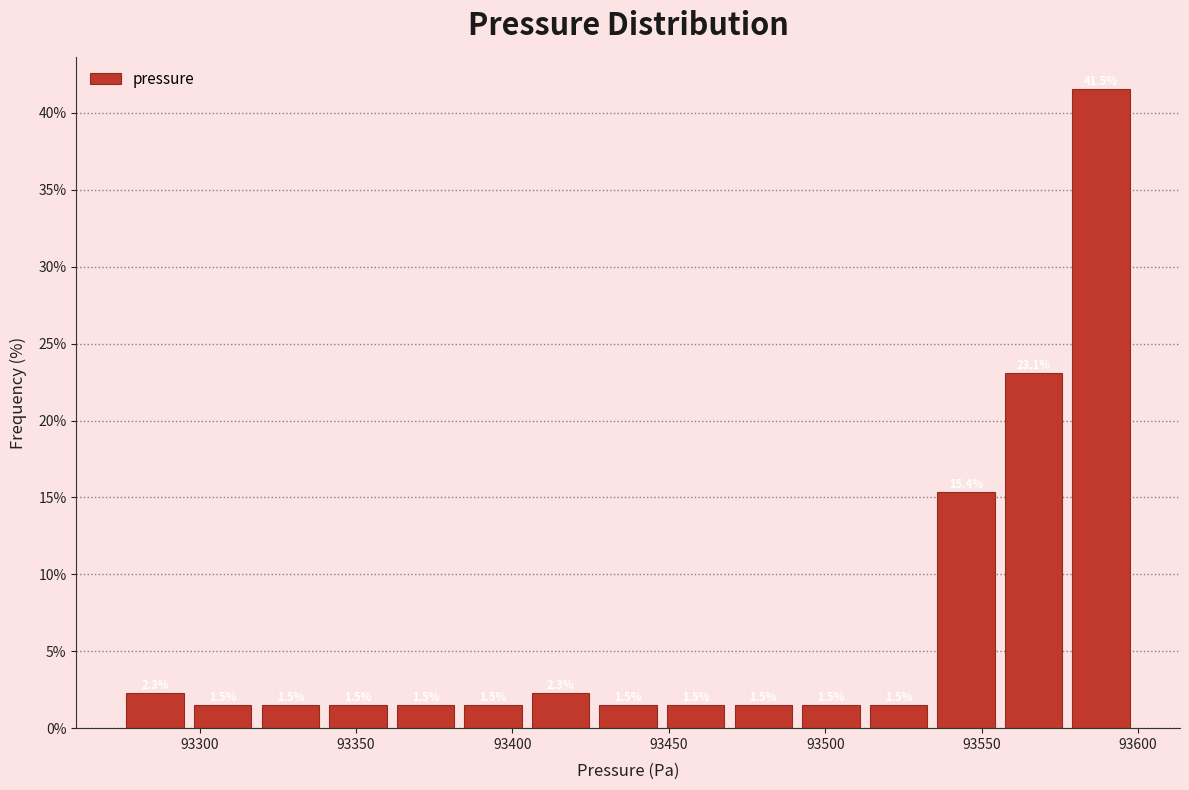

Reading left to right, transcribe this chart: for each bar, give the range it covers on the x-axis and its height. The bar edges are not printed on the chart, so give them approximately, as read against the axis.

93275 to 93295: 2.3
93295 to 93320: 1.5
93320 to 93340: 1.5
93340 to 93360: 1.5
93360 to 93385: 1.5
93385 to 93405: 1.5
93405 to 93425: 2.3
93425 to 93450: 1.5
93450 to 93470: 1.5
93470 to 93490: 1.5
93490 to 93515: 1.5
93515 to 93535: 1.5
93535 to 93555: 15.4
93555 to 93575: 23.1
93575 to 93600: 41.5